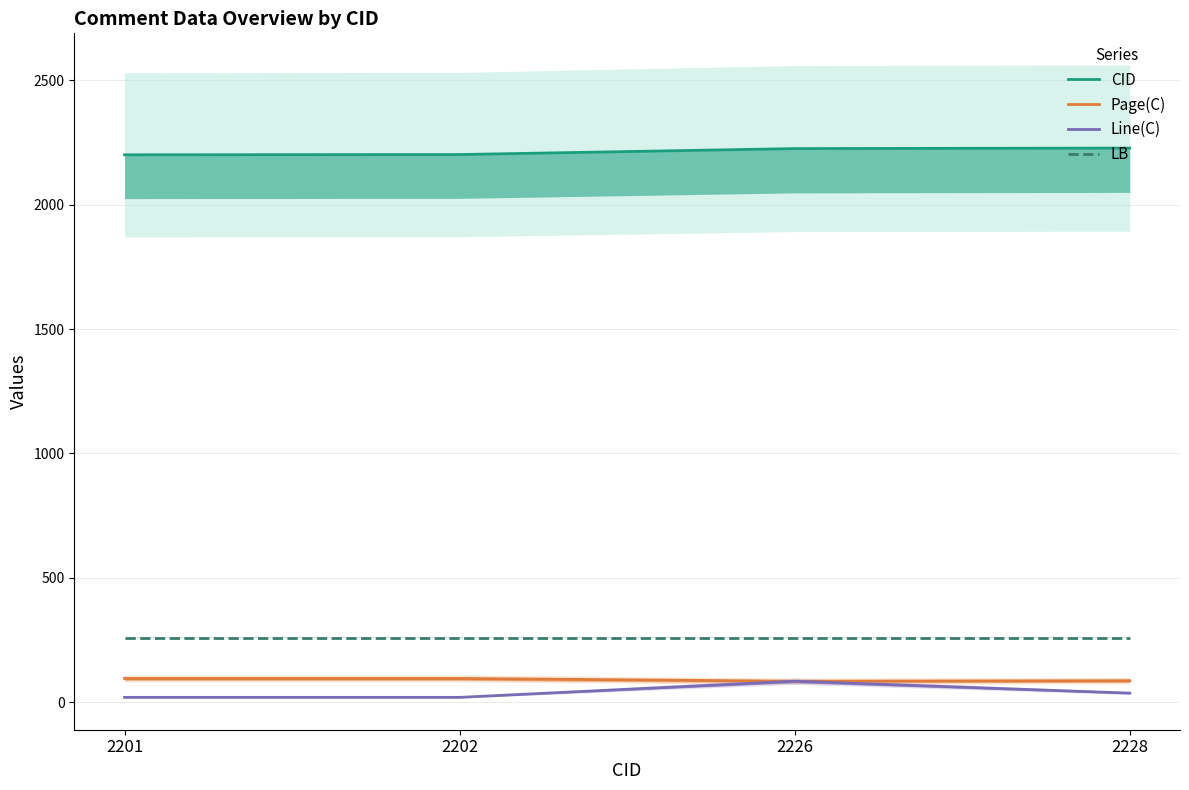

Where is CID nearest to the value 2214?

2202